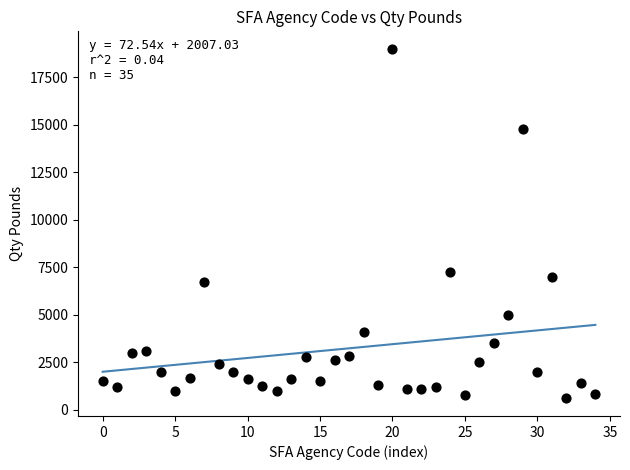

What Y value in the scatter plot is closest to 9800?

7254